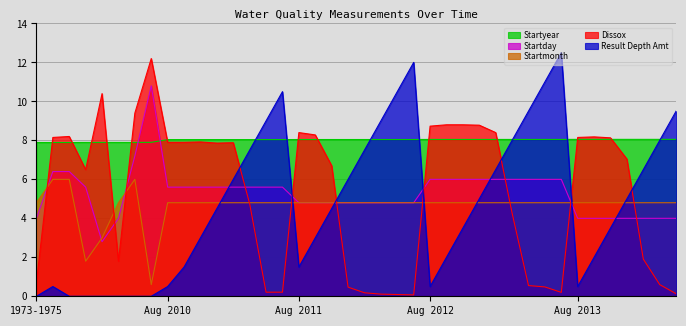

Which series has the widest spread of values?

Result Depth Amt